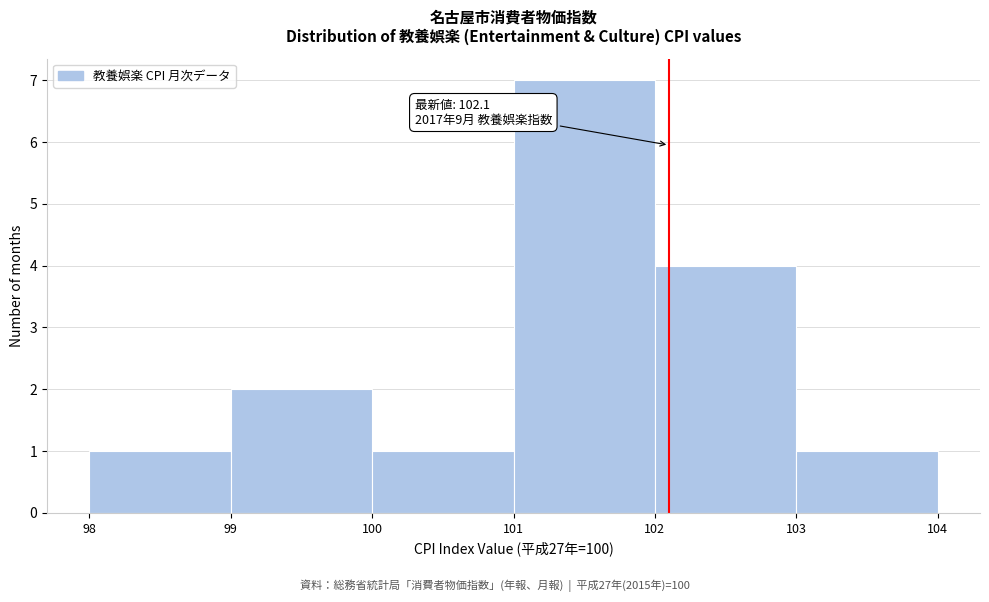

Over which range of the x-axis is the bar tallest?

101 to 102